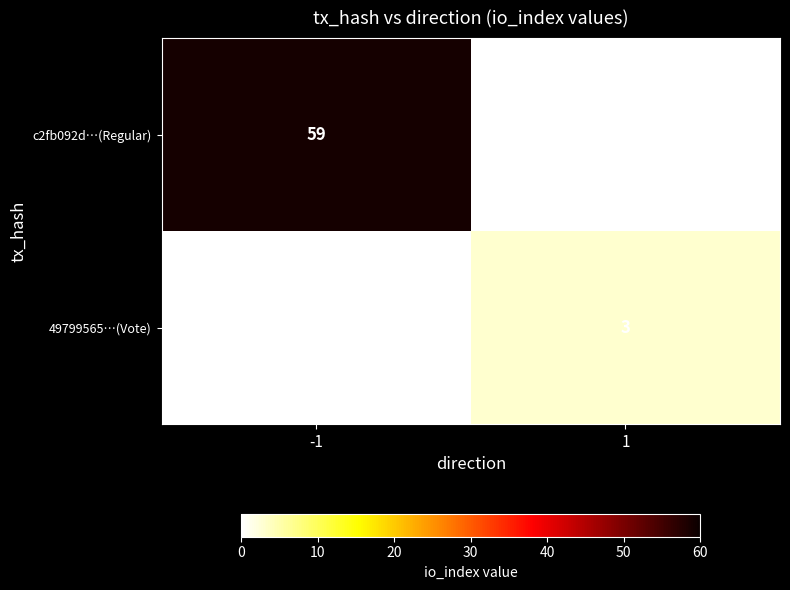

Is it true that c2fb092d…(Regular) equals 41 at -1?

False